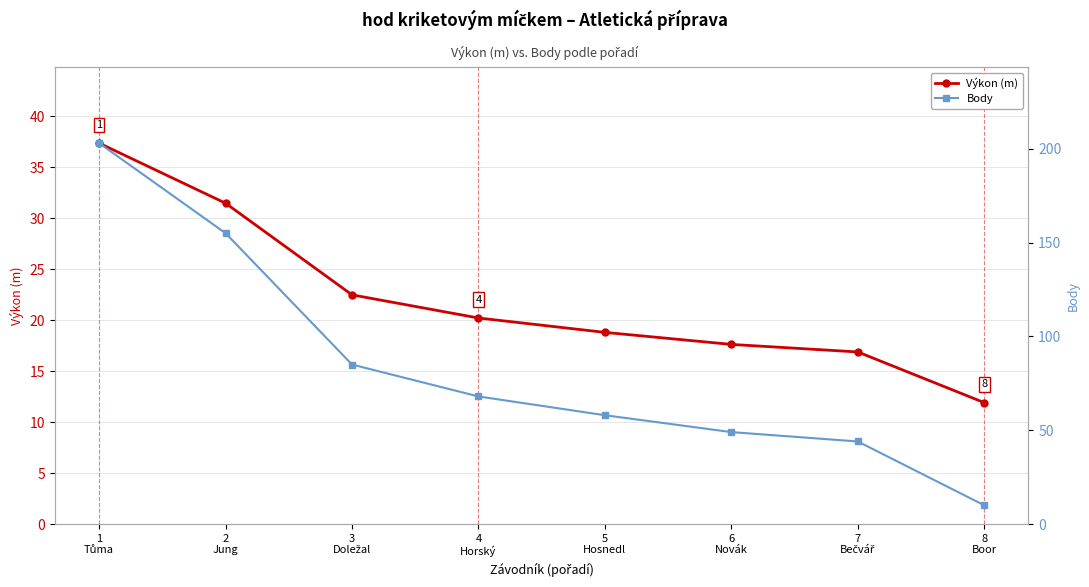

Count the number of data series in this chart.

2